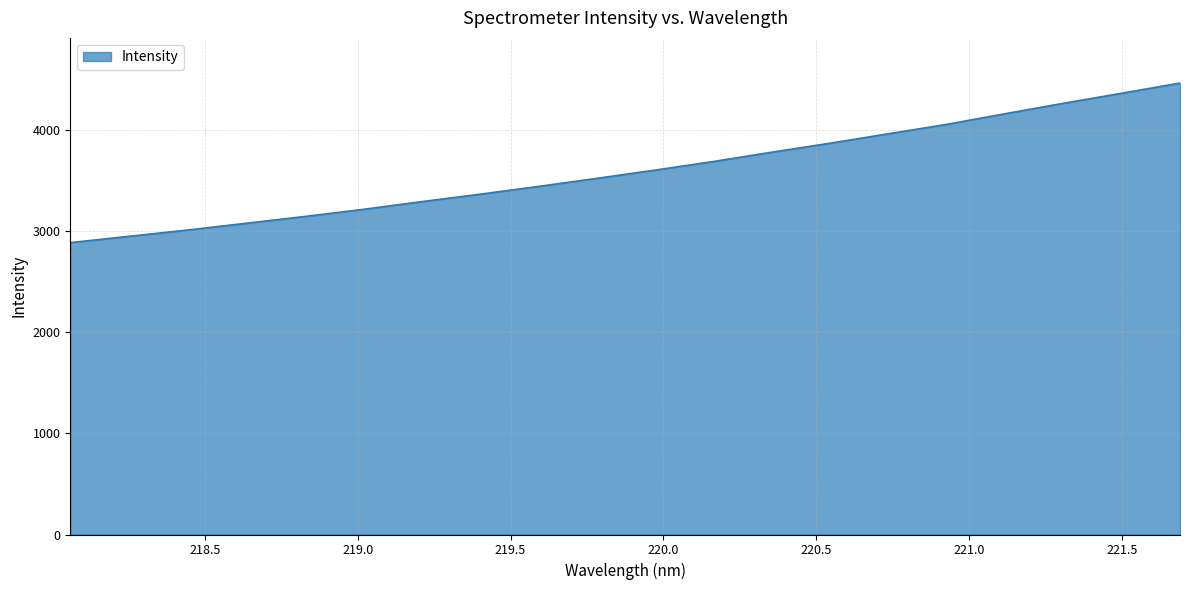

What is the maximum value shown in the chart?

4467.1